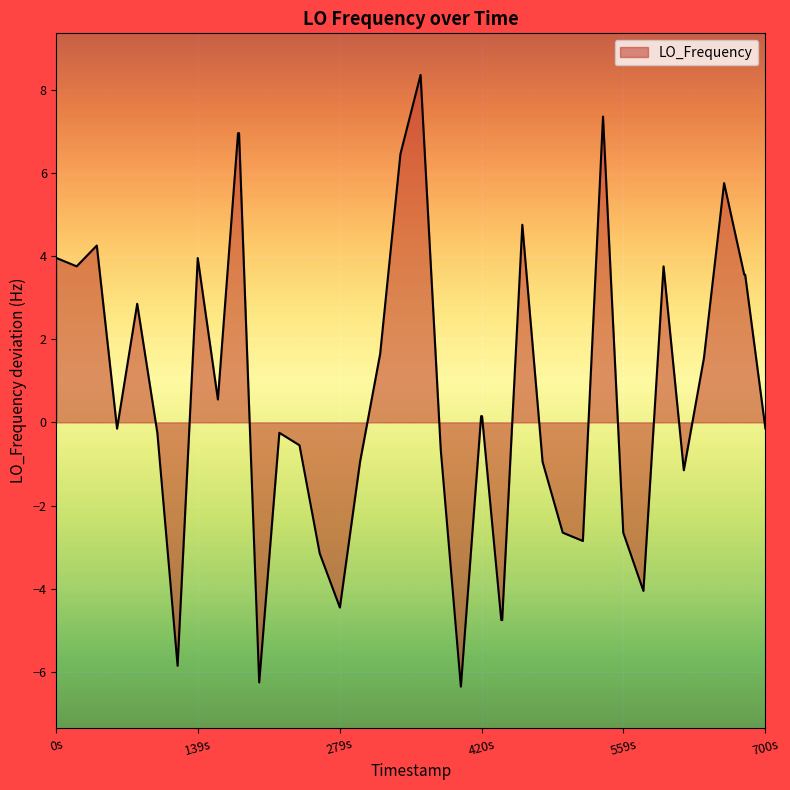

What is the smallest value displayed?

-6.4